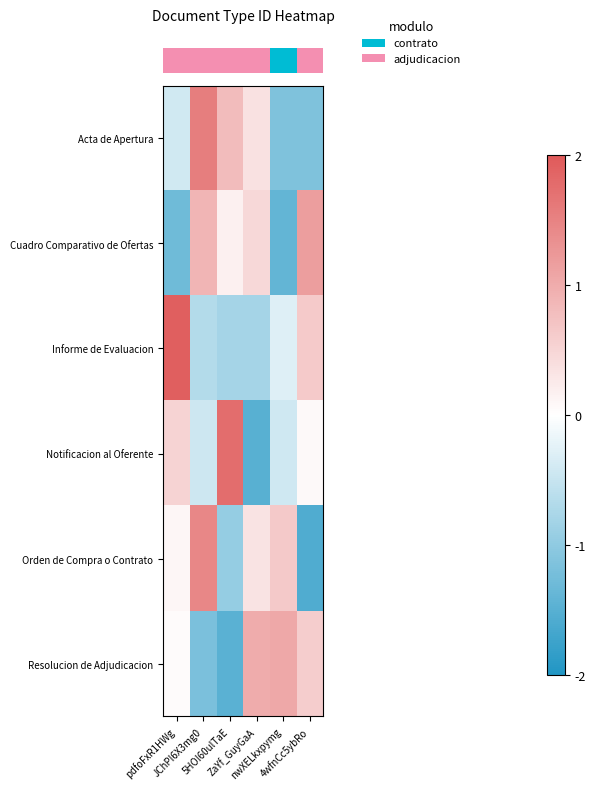

Which label corresponds to the smallest value in the chart?

4wfnCc5ybRo